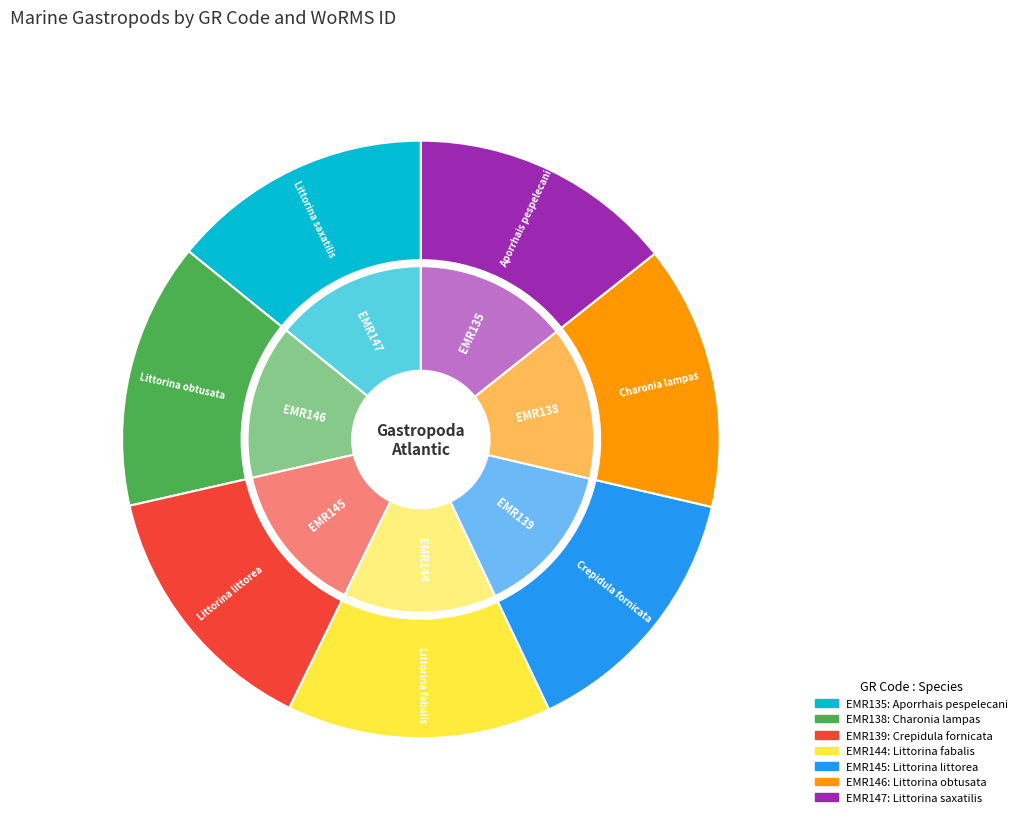

Does EMR147 account for over 50% of the chart?

No